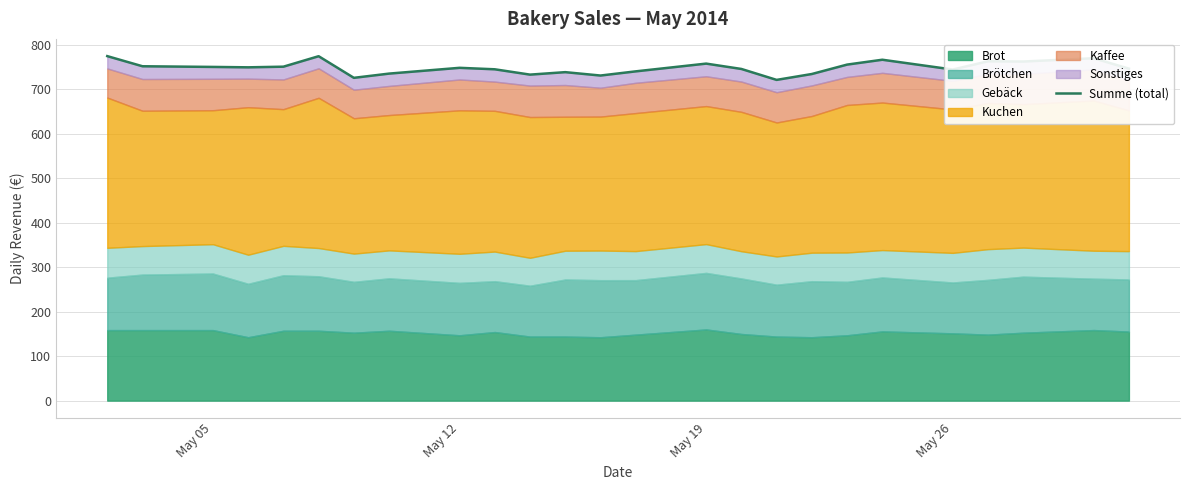

How many lines are shown in the chart?

1